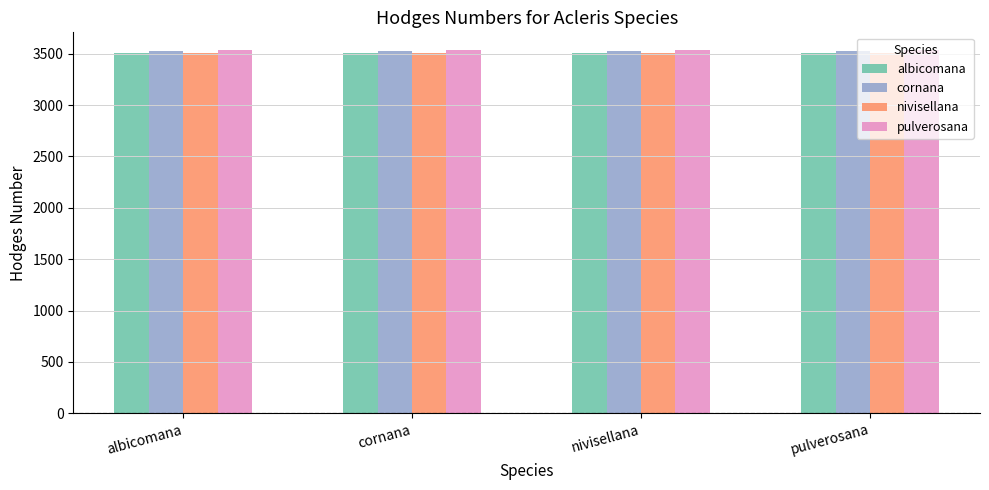

What is the maximum value shown in the chart?

3531